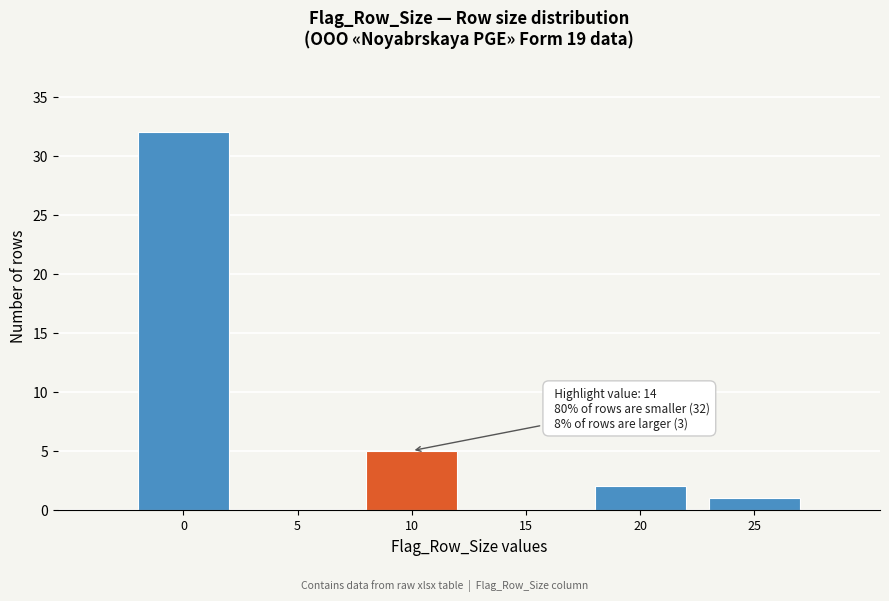

Reading left to right, extract all data points from this chart.

0=32	5=0	10=5	15=0	20=2	25=1